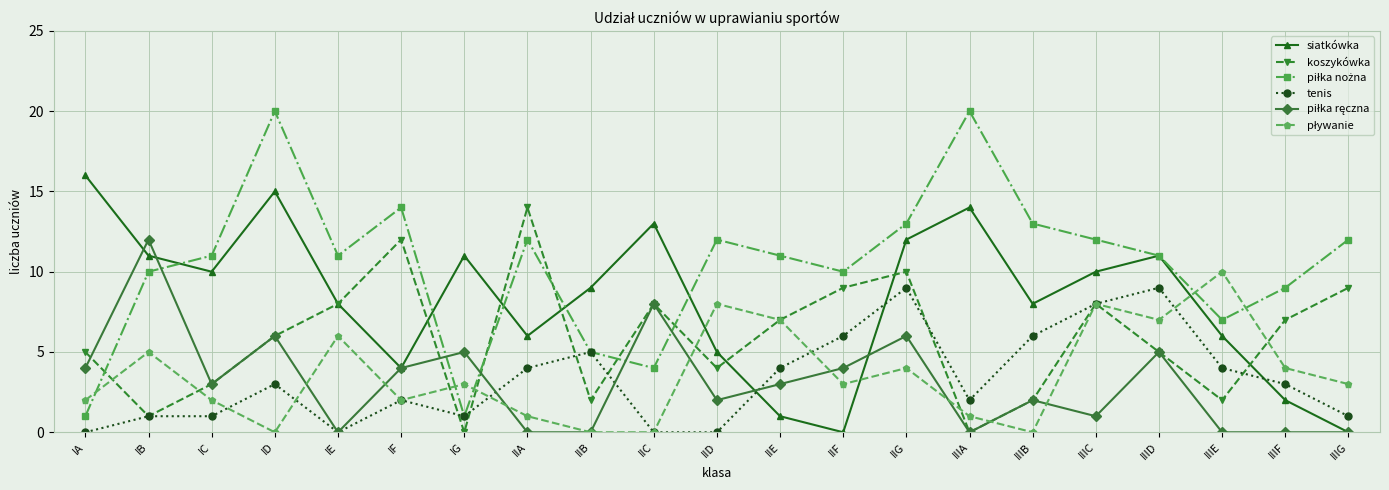

At which label does koszykówka reach its peak?

IIA